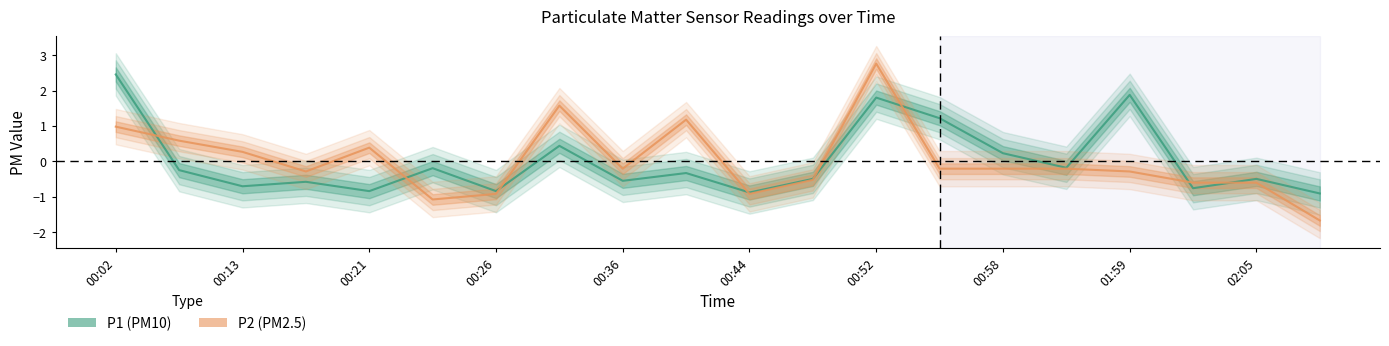

How many negative values does the P2 series have?

13